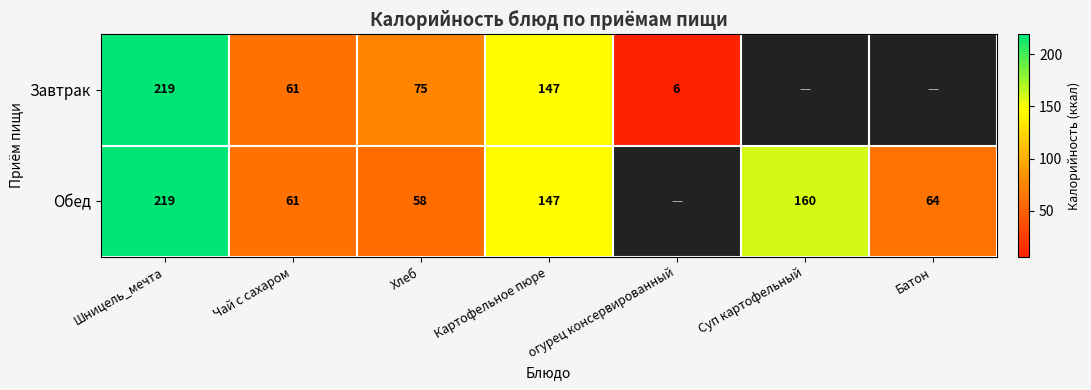

True or false: Завтрак has a value of 147 at Картофельное пюре.

True